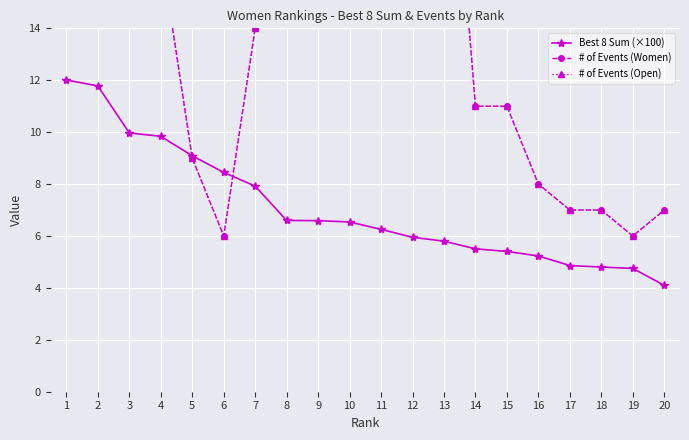

What is the difference between the highest and lowest values at 12?

10.1